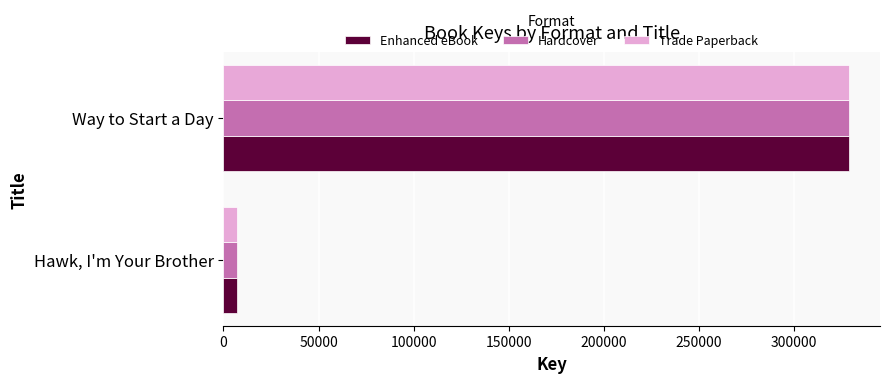

True or false: Trade Paperback has a value of 6956 at Hawk, I'm Your Brother.

True